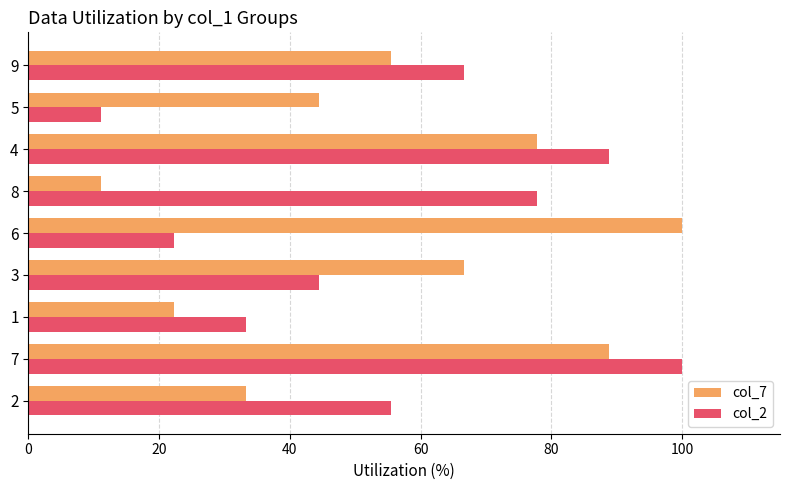

What are all the series names shown in the legend?

col_7, col_2